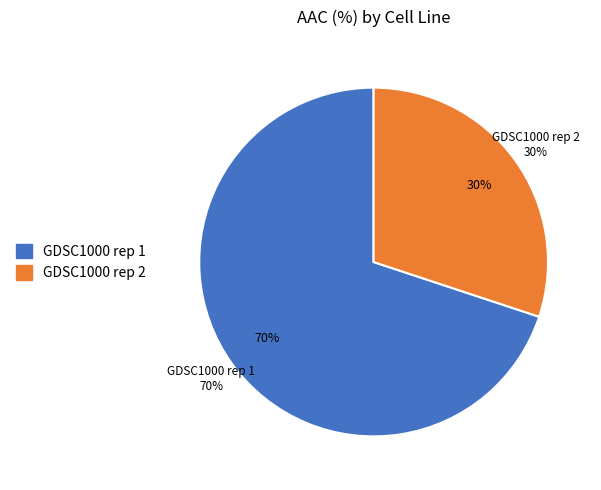

To the nearest percent, what percentage of the pie is GDSC1000 rep 2?

30%